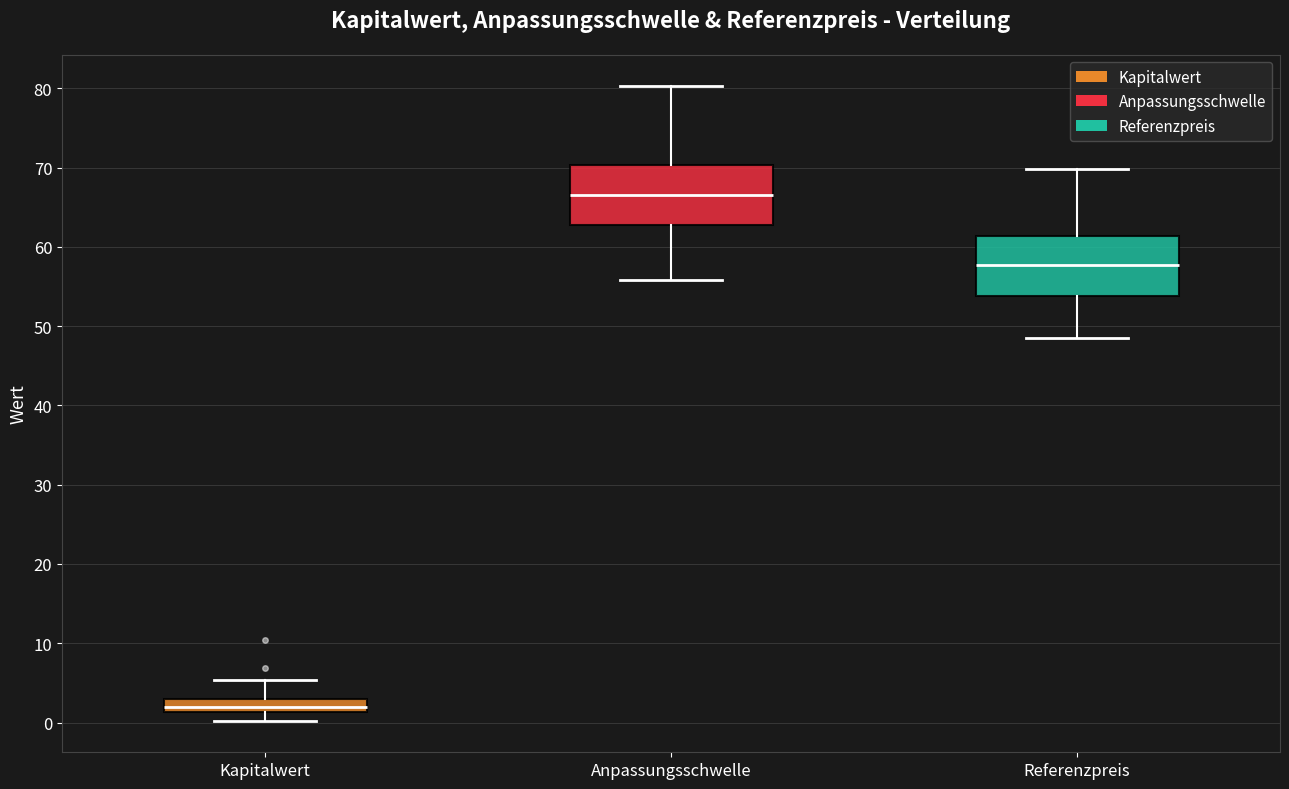

Reading left to right, read every box against the y-axis: the position of its median line, the range the box covers, and the ends of its whiskers. The values are not printed on the chart, so give them approximately, as read against the axis.

Kapitalwert: median 2, box 1 to 3, whiskers 0 to 5
Anpassungsschwelle: median 67, box 63 to 70, whiskers 56 to 80
Referenzpreis: median 58, box 54 to 61, whiskers 49 to 70